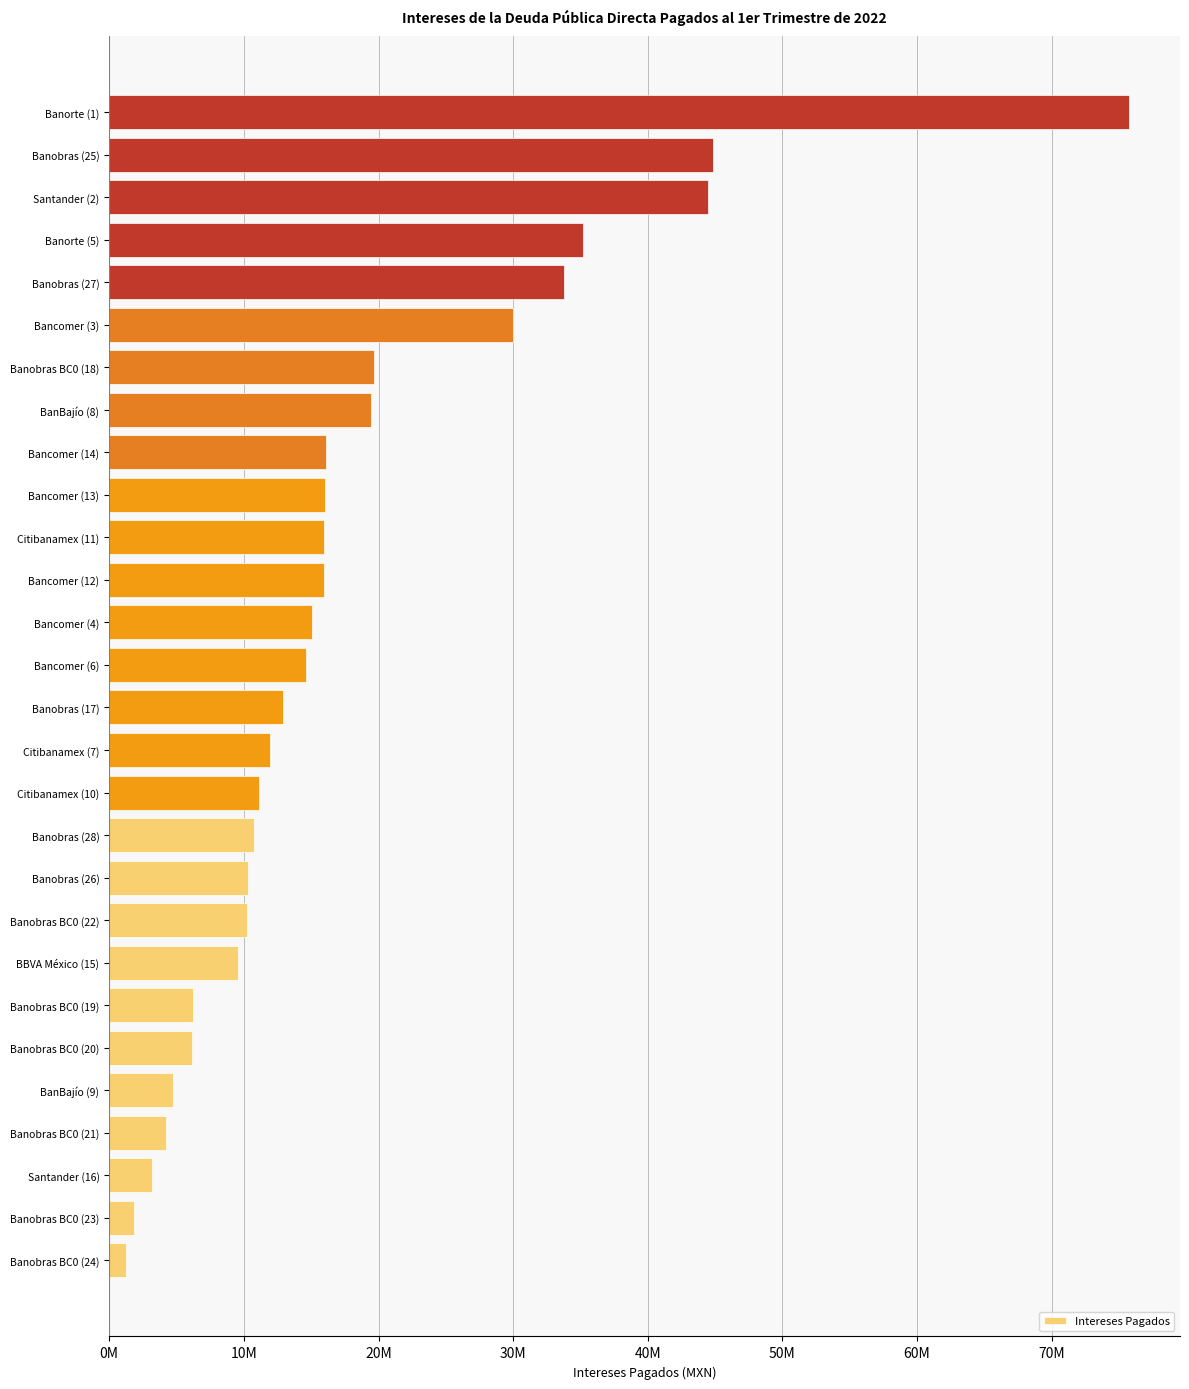

Does the chart contain any negative values?

No